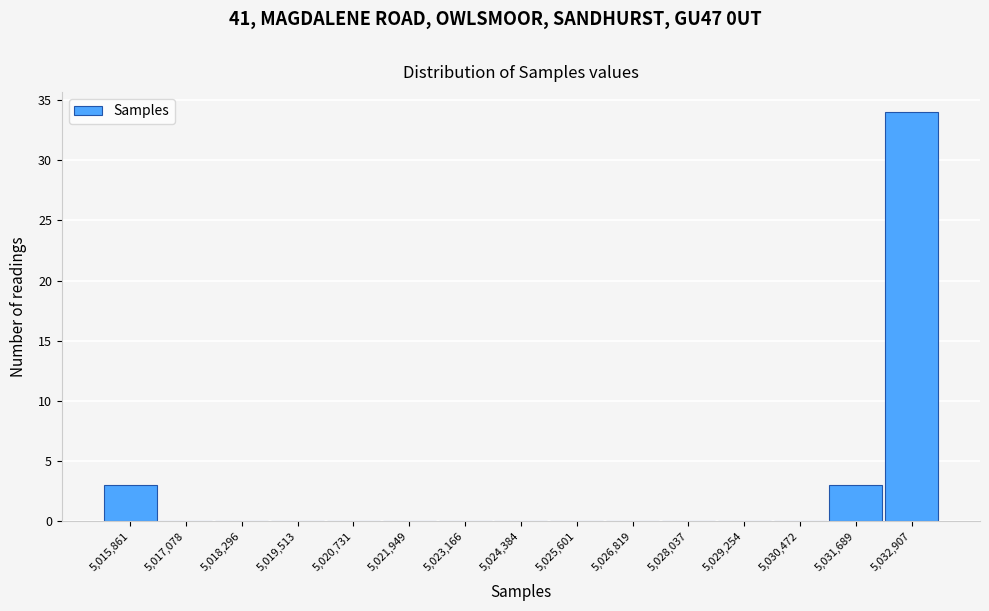

Reading left to right, what are all the values shown in this chart?

5,015,861=3	5,017,078=0	5,018,296=0	5,019,513=0	5,020,731=0	5,021,949=0	5,023,166=0	5,024,384=0	5,025,601=0	5,026,819=0	5,028,037=0	5,029,254=0	5,030,472=0	5,031,689=3	5,032,907=34